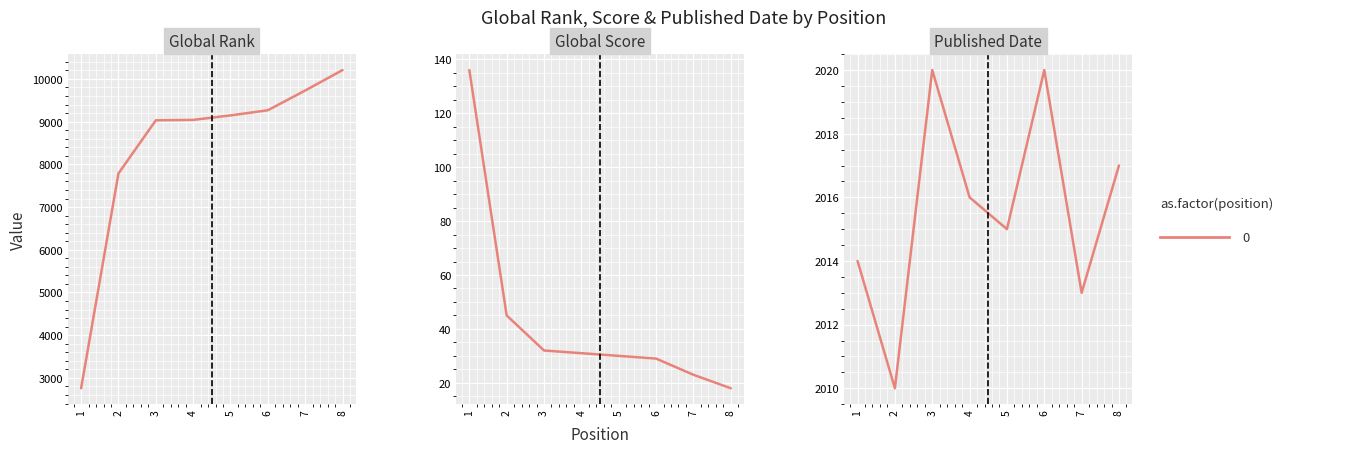

How many data points in Global Score are less than 31?

4